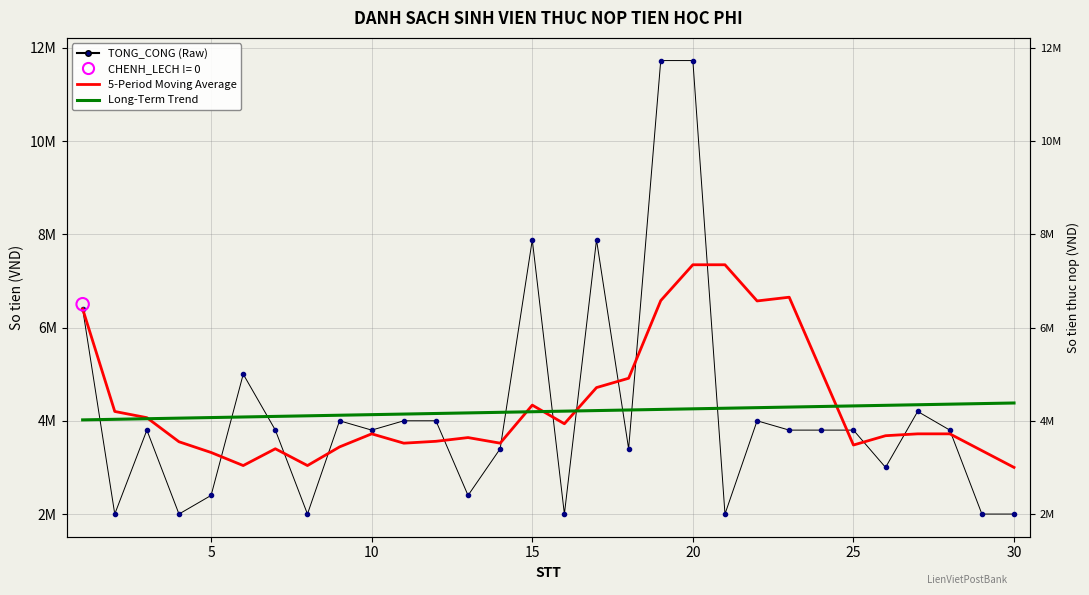

Which series reaches the minimum Y coordinate?

TONG_CONG (Raw)